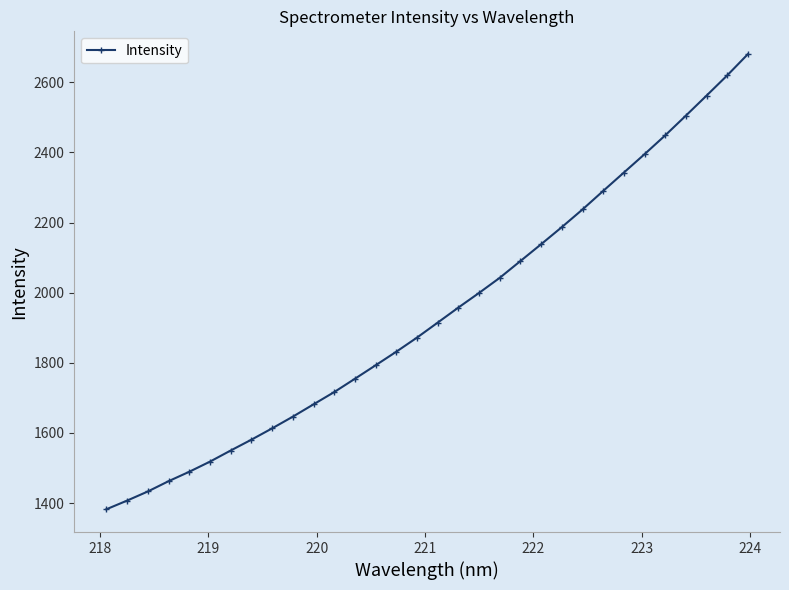

What is the smallest value displayed?

1382.4